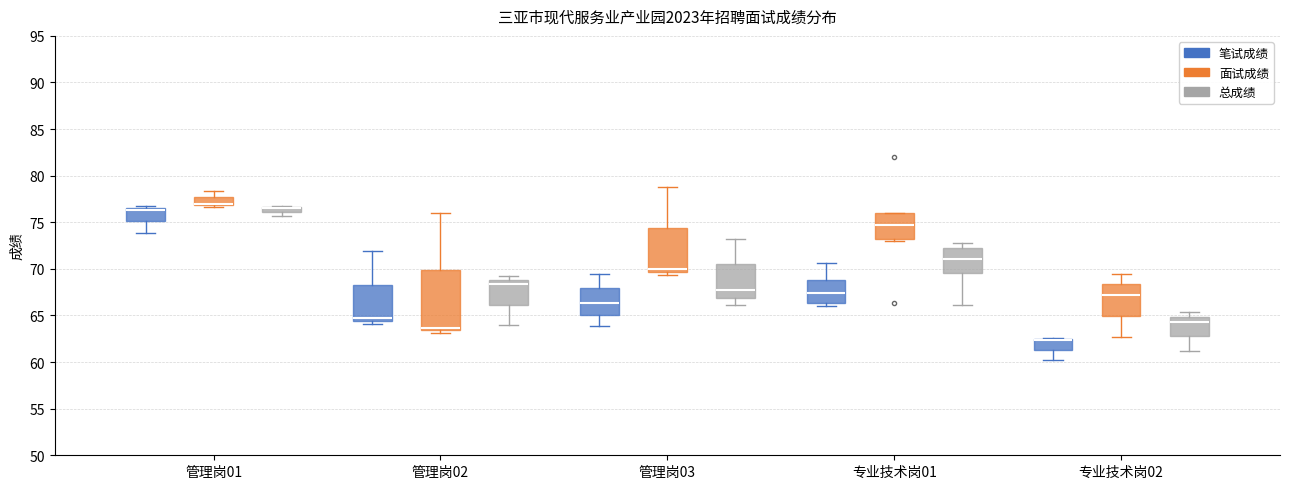

Comparing the boxes themselves (not the whiskers), which one is the tallest?

管理岗02 (面试成绩)